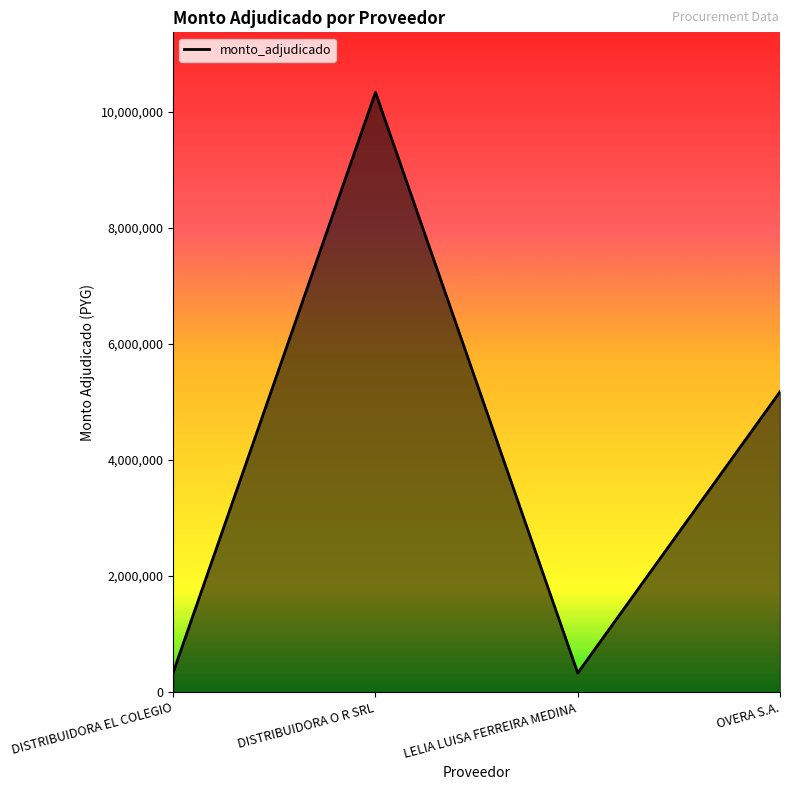

What is the sum of all values?

16187258